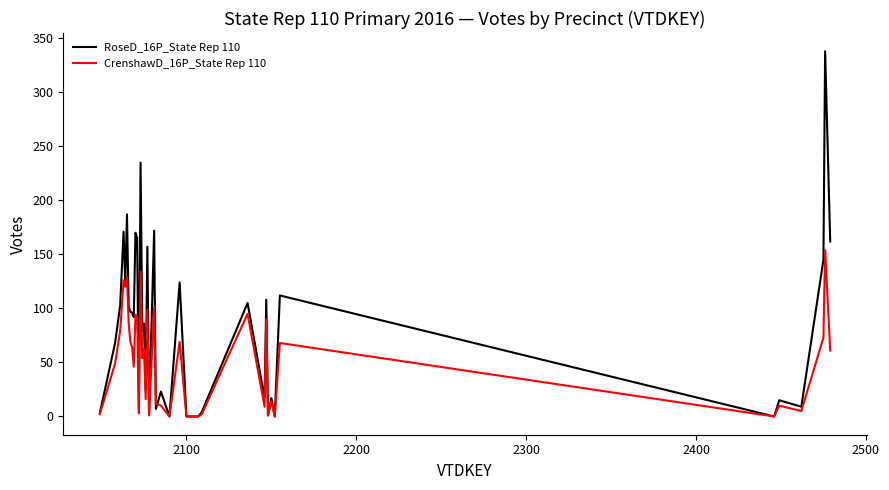

What are all the series names shown in the legend?

RoseD_16P_State Rep 110, CrenshawD_16P_State Rep 110